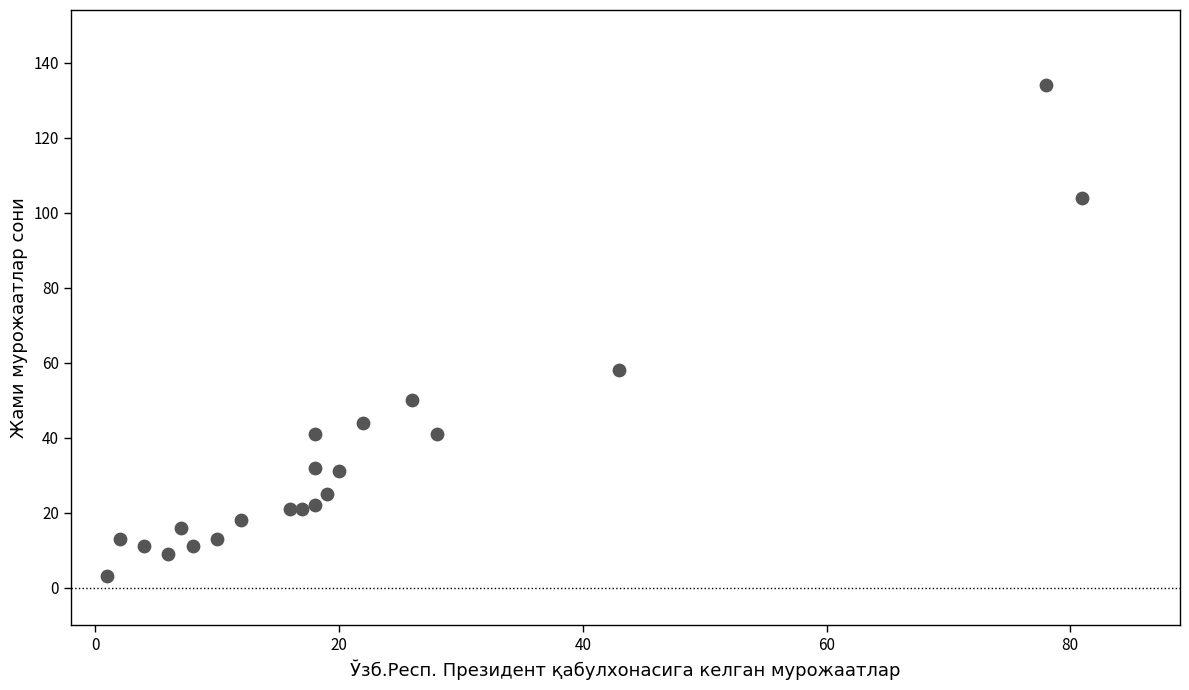

What Y value in the scatter plot is closest to 68?

58